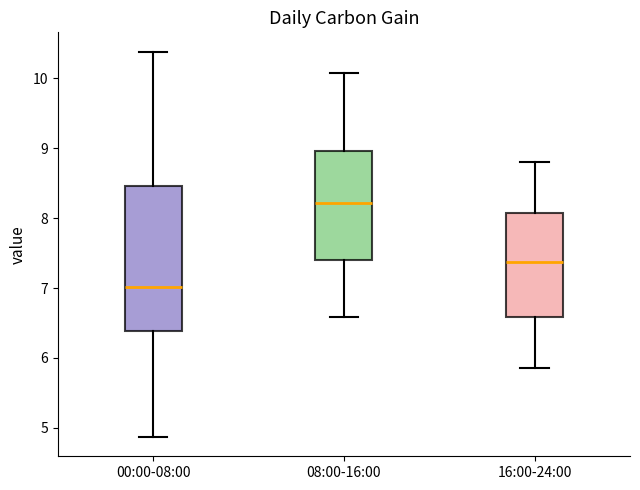

Which box has the highest median line?

08:00-16:00